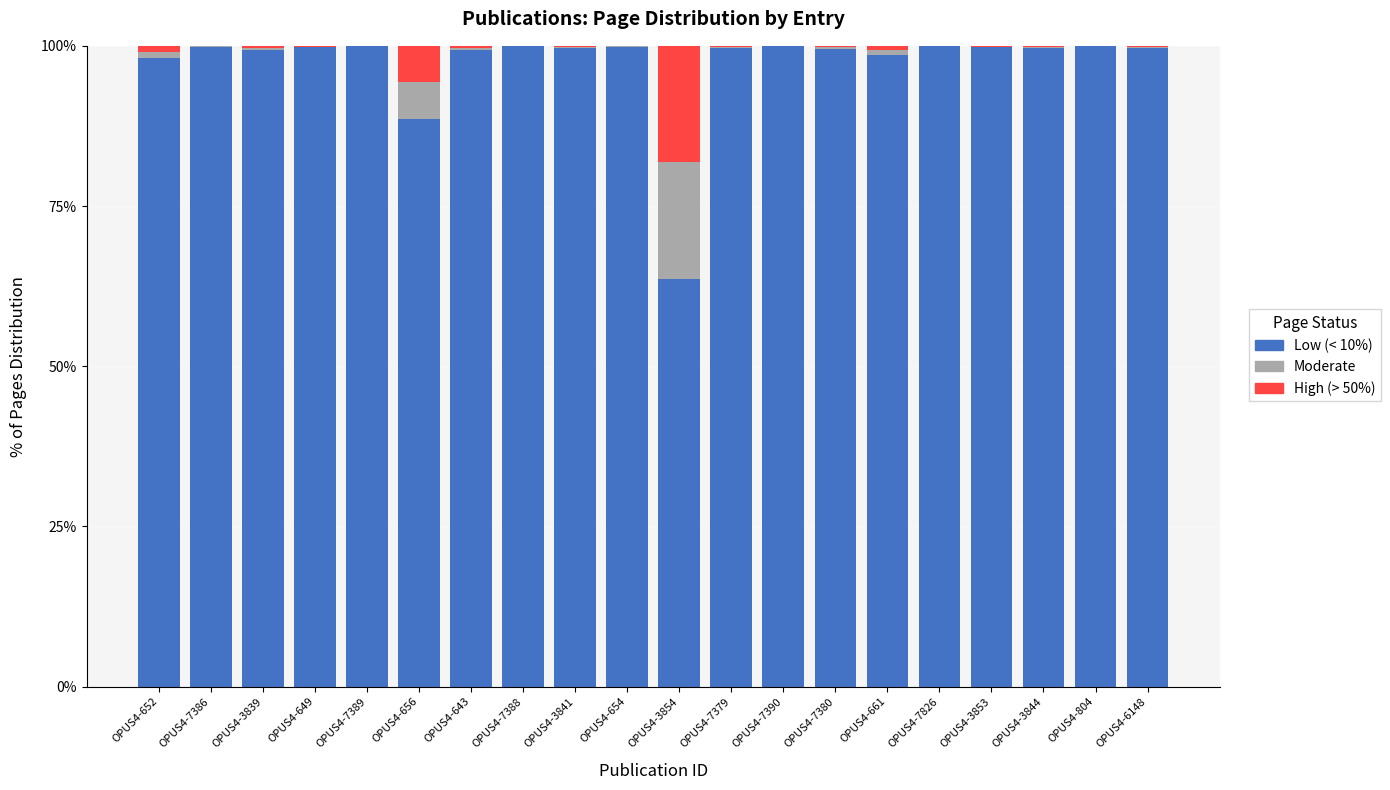

What are all the series names shown in the legend?

Low (< 10%), Moderate, High (> 50%)